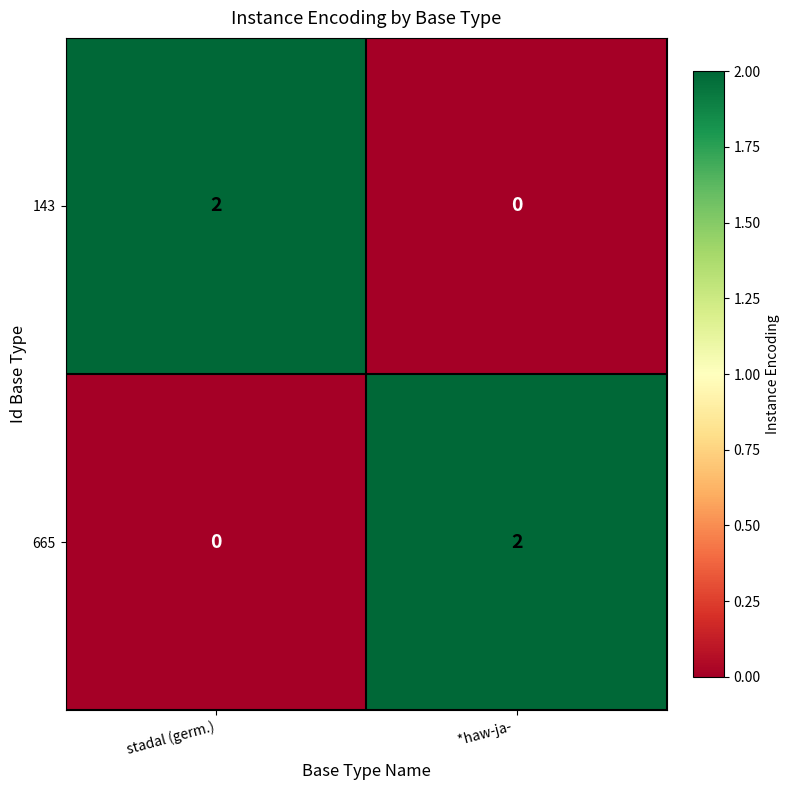

Reading right to left, extract all data points from this chart.

143: 0	2
665: 2	0